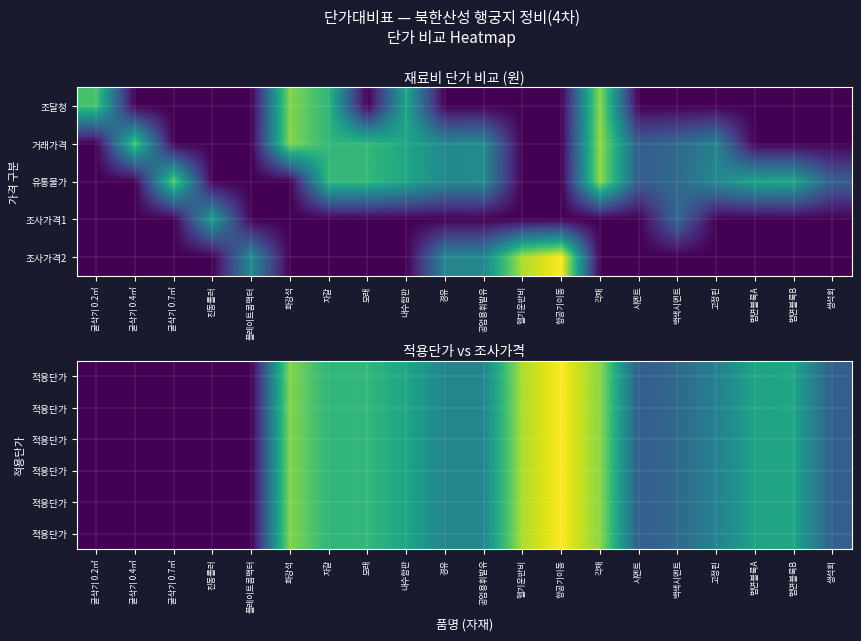

Which has a higher value, 화강석 or 굴삭기 0.4㎥?

화강석